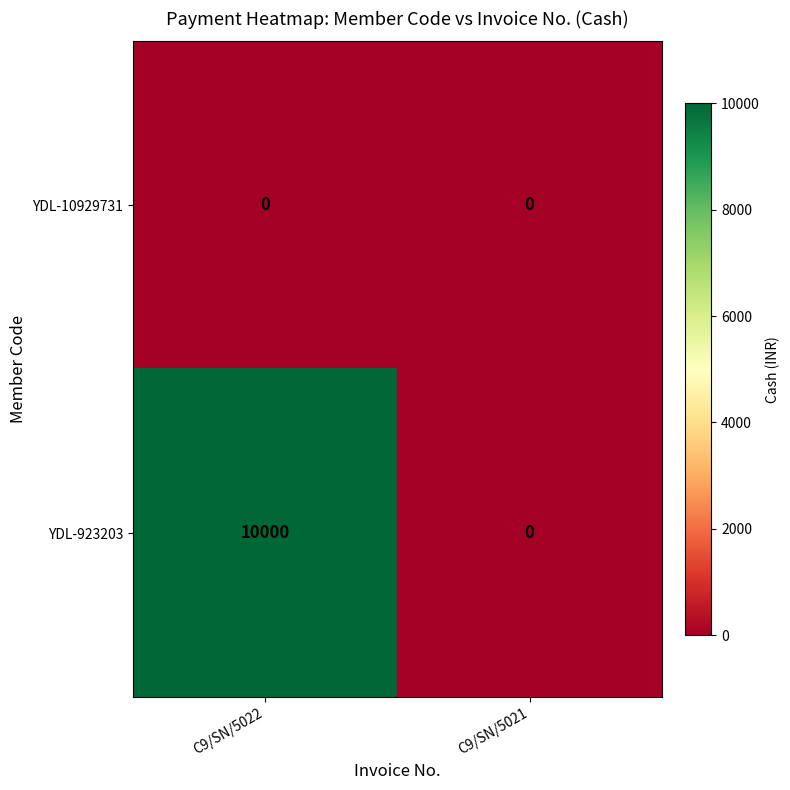

Is it true that YDL-923203 equals 5828 at C9/SN/5022?

False